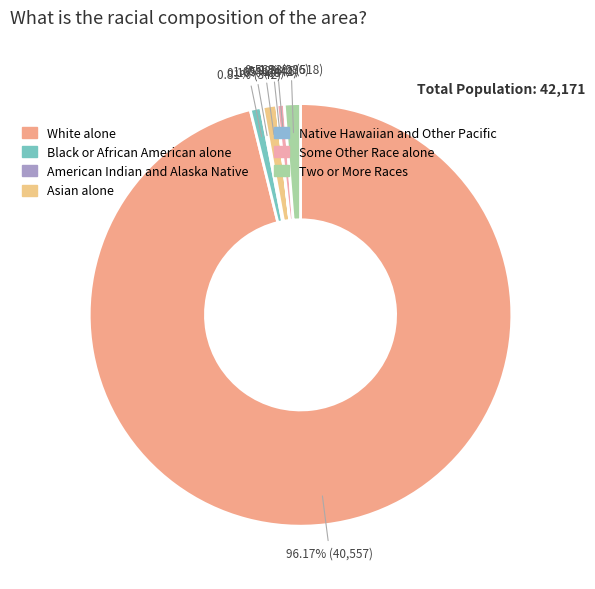

Which category accounts for the majority?

White alone